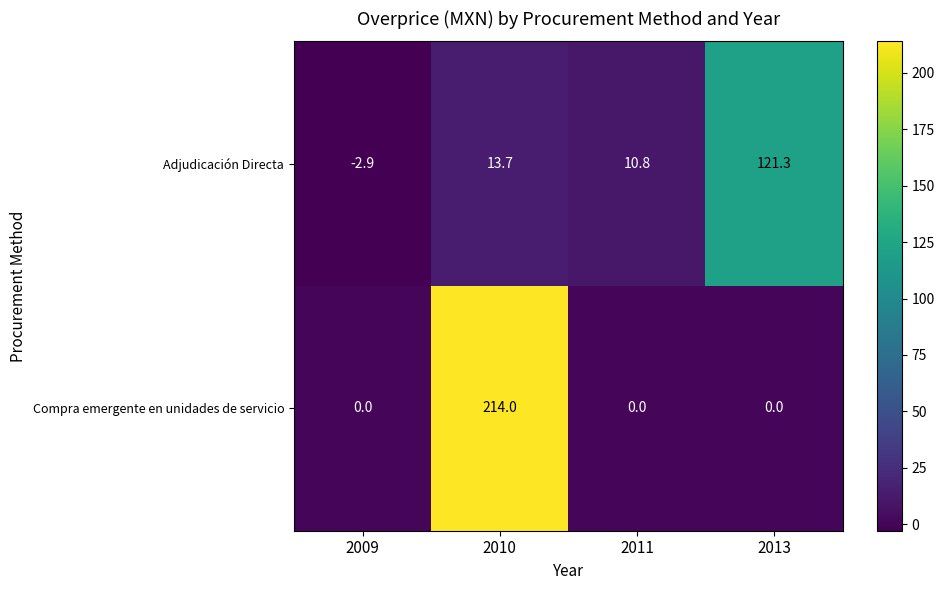

Which series has the largest range (max minus min)?

Compra emergente en unidades de servicio